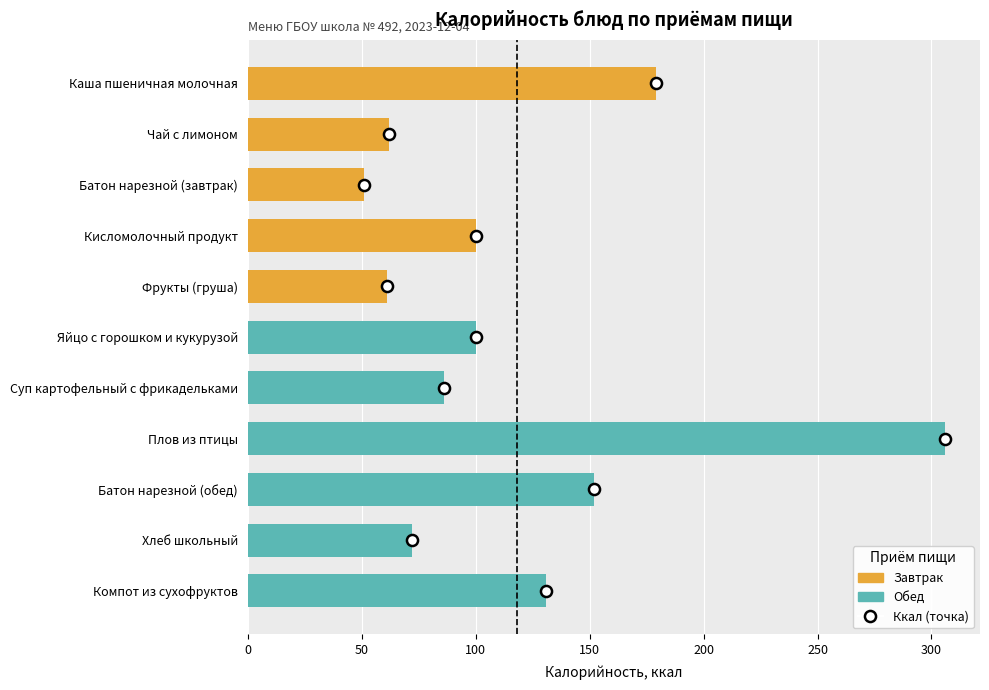

What is the change in value from Батон нарезной (завтрак) to Хлеб школьный?

+21